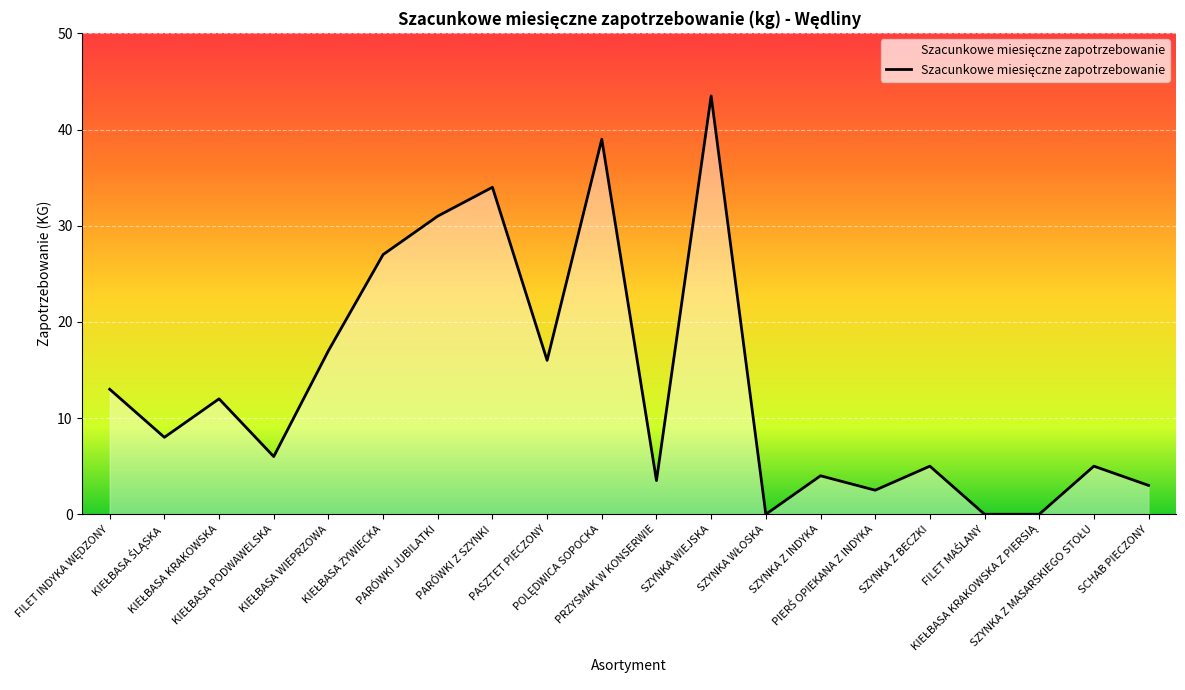

What is the maximum value shown in the chart?

43.5